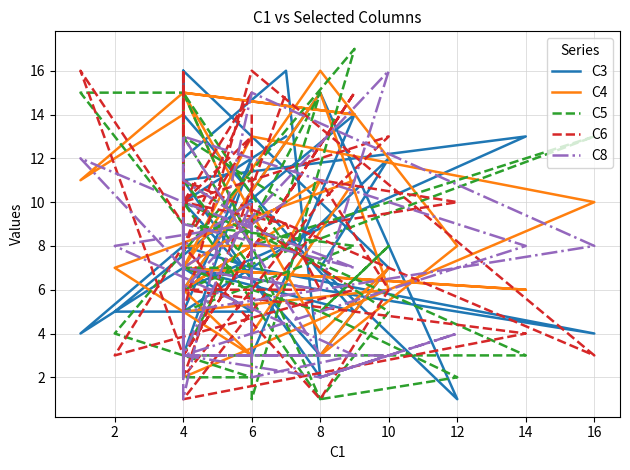

Rank the series by their maximum value, from lowest to highest.

C3, C4, C6, C8, C5